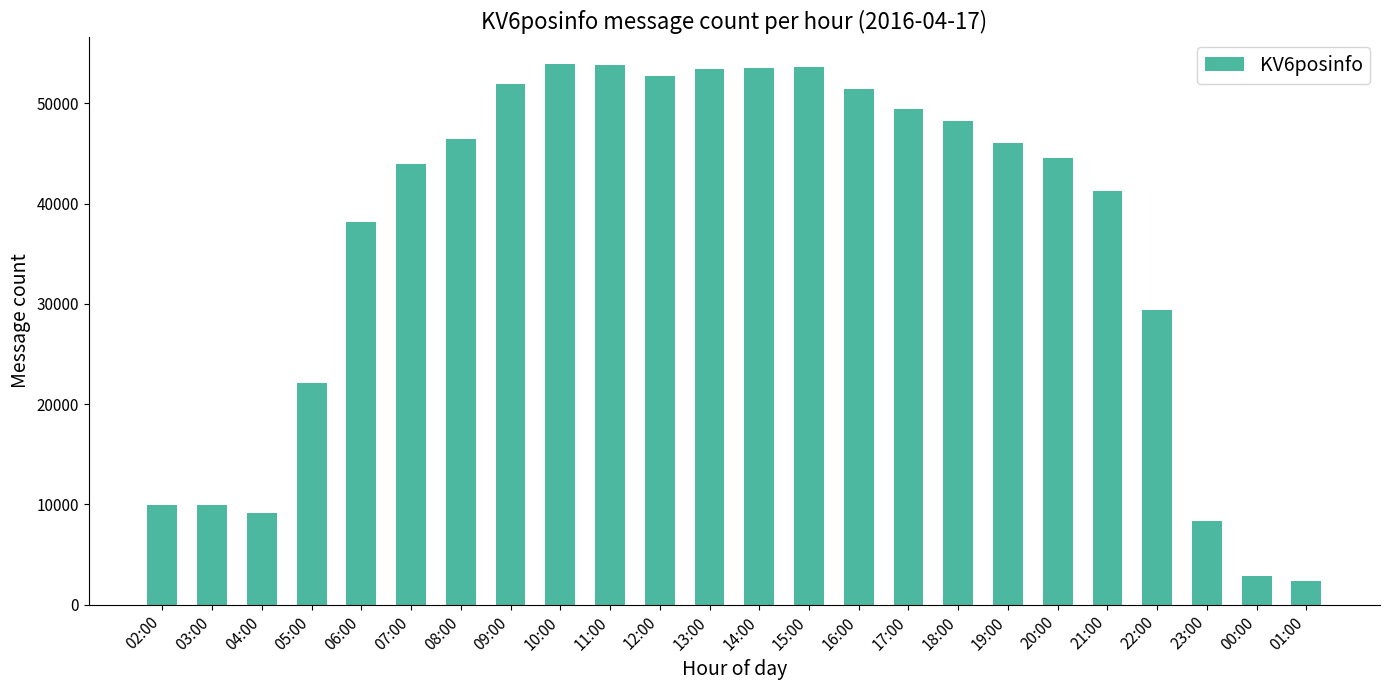

What is the minimum value shown in the chart?

2375